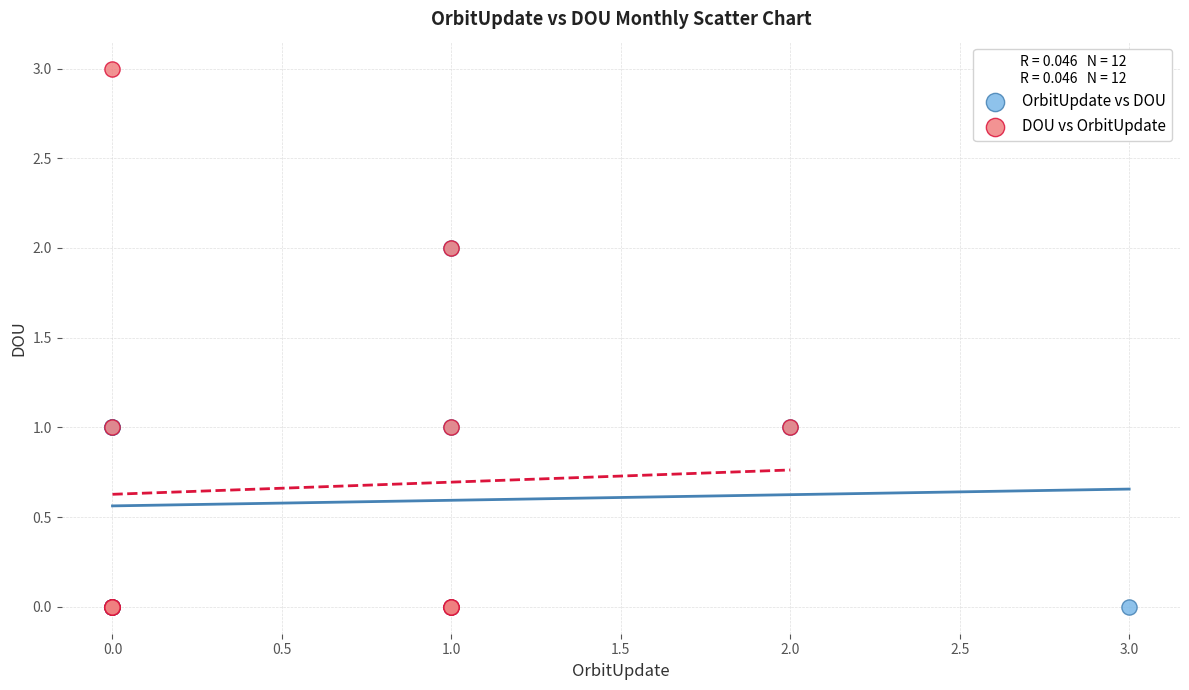

Which series contains the highest Y value?

DOU vs OrbitUpdate